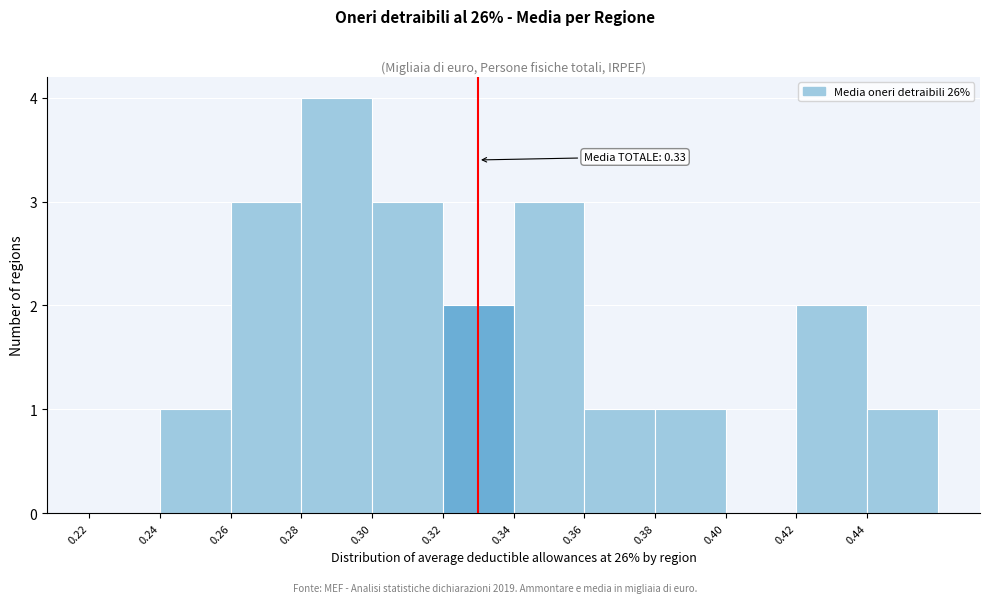

Over which range of the x-axis is the bar tallest?

0.28 to 0.30